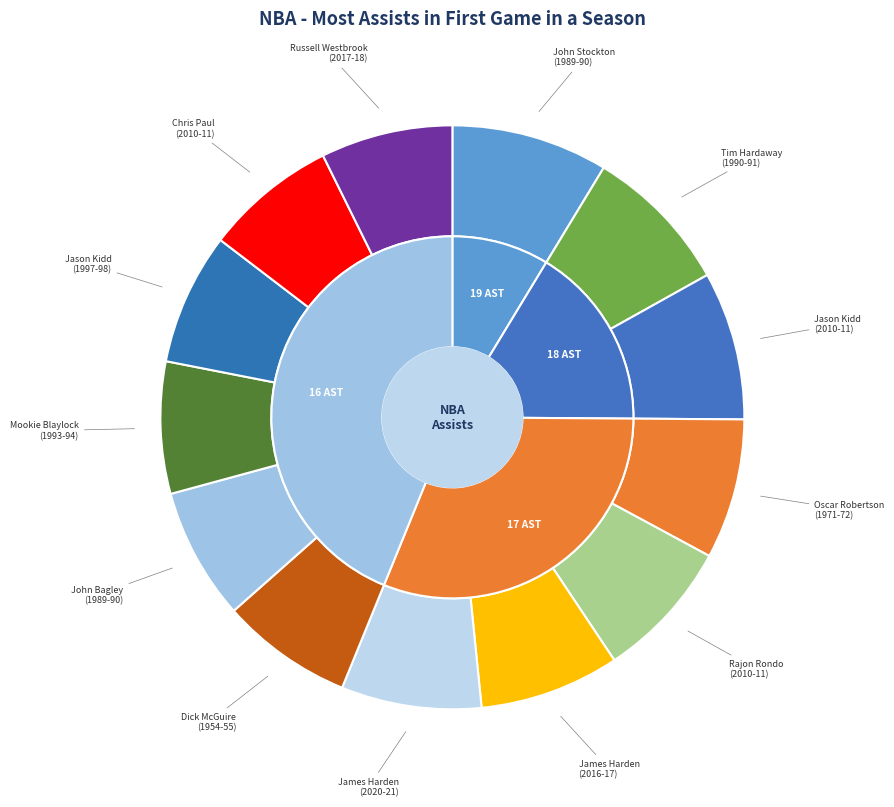

Which slice is the largest?

John Stockton
(1989-90)